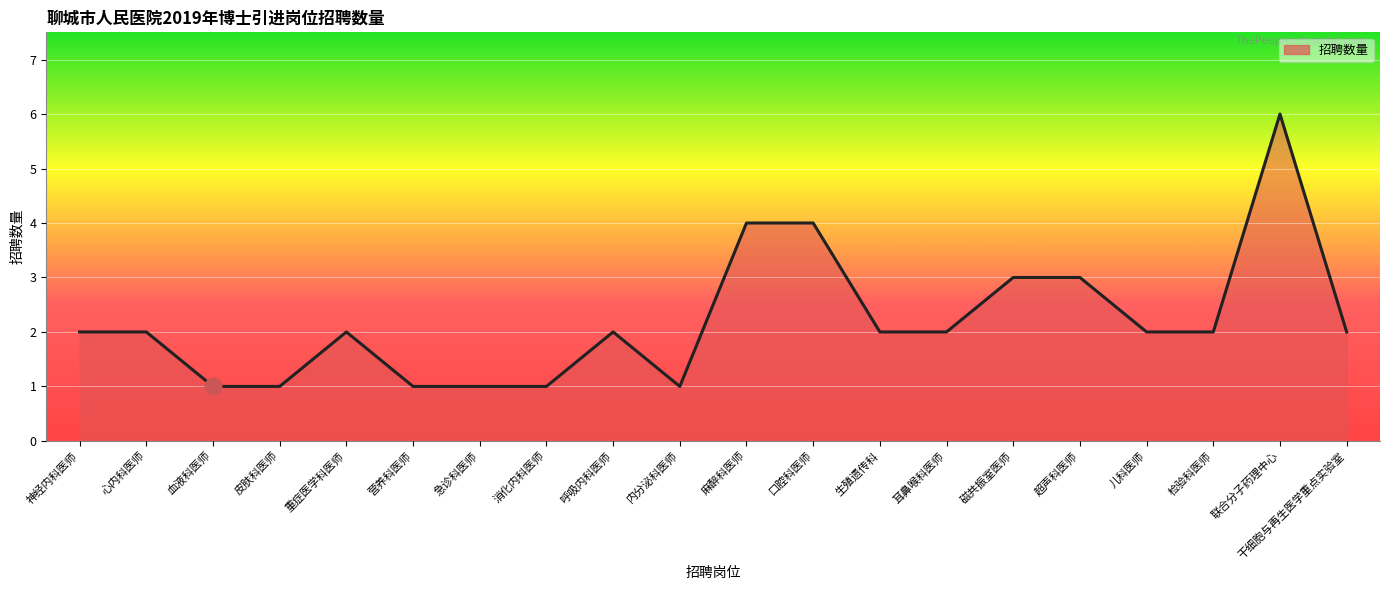

What is the ratio of the value at 磁共振室医师 to the value at 儿科医师?

1.5